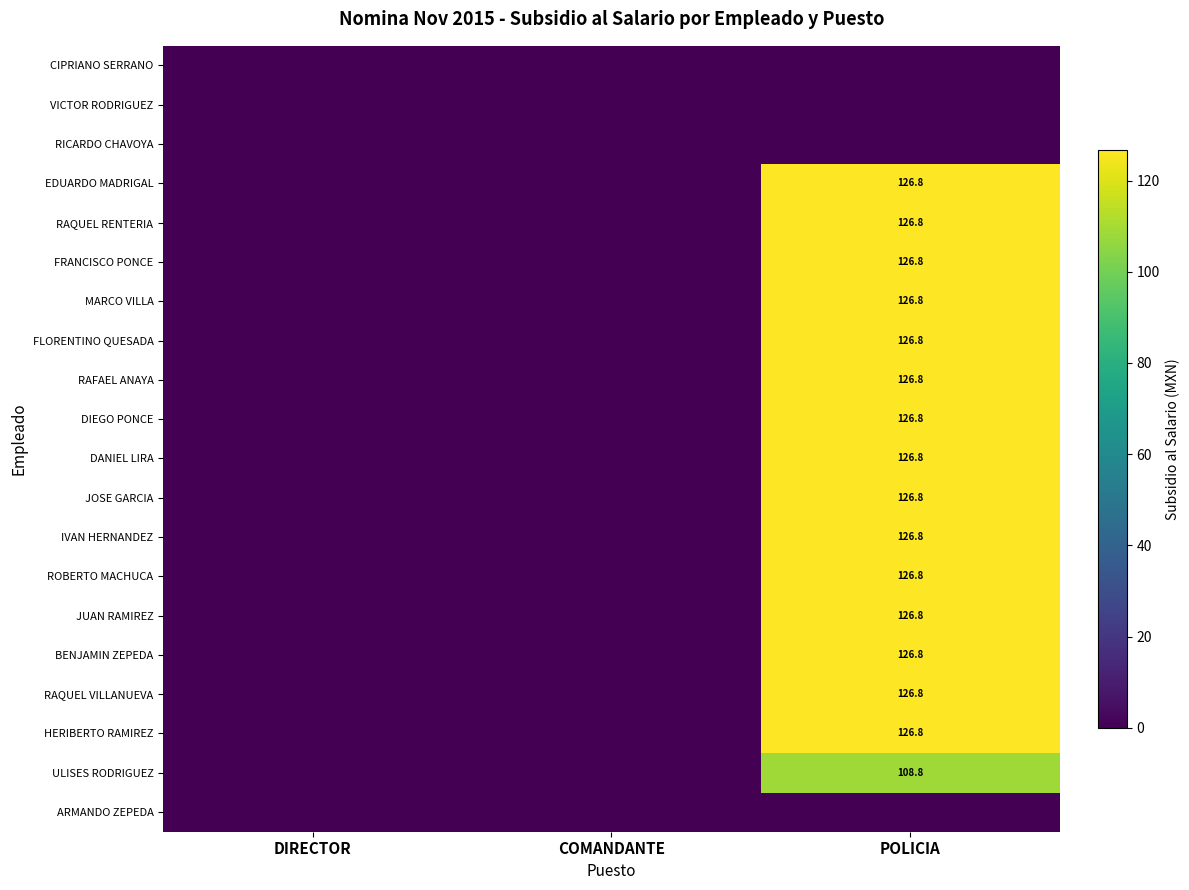

Is it true that RAFAEL ANAYA equals 224.9 at POLICIA?

False